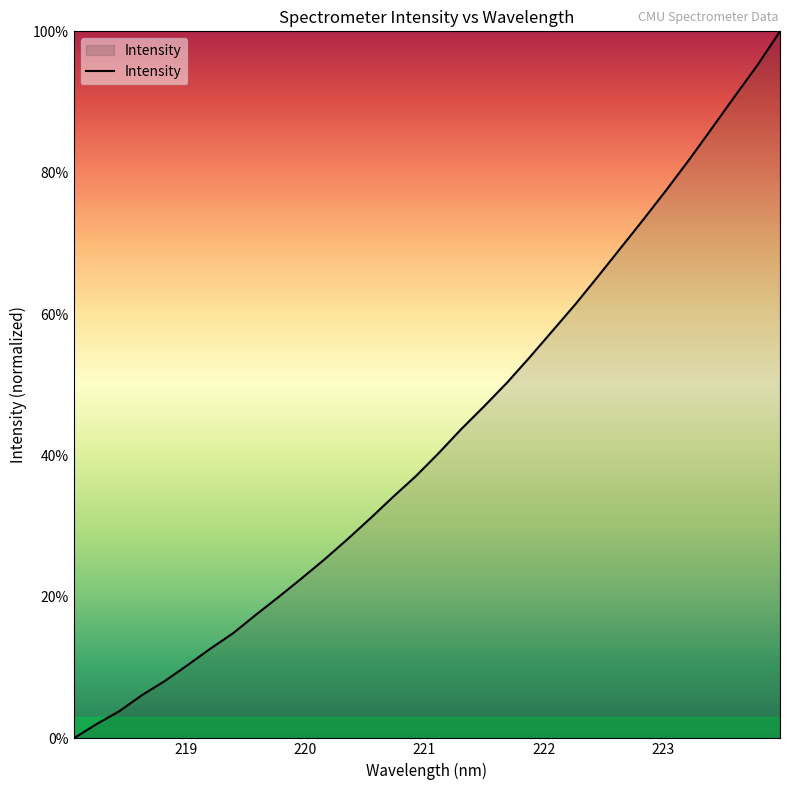

What is the maximum value shown in the chart?

100.0